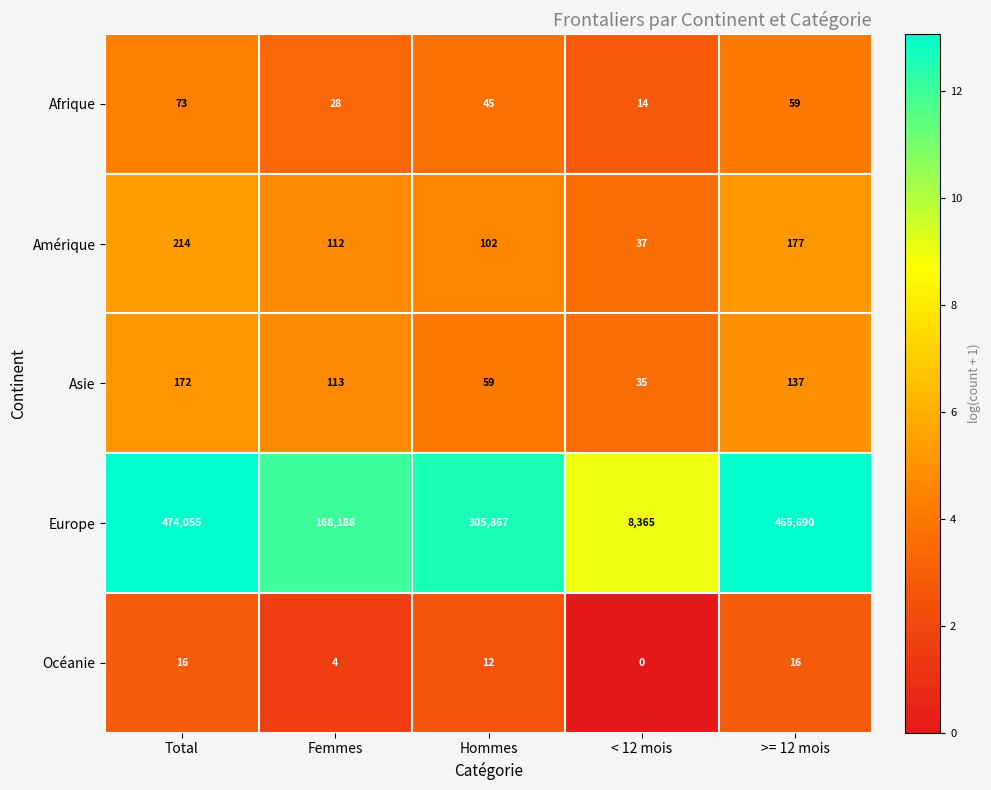

What is the difference between the maximum and minimum values in the Amérique series?

177